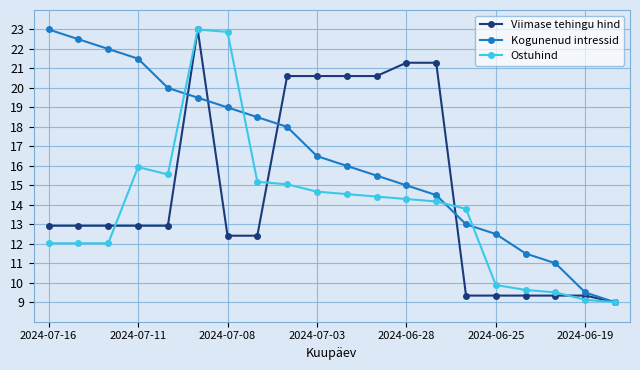

How many values in the Viimase tehingu hind series are below 12?

6